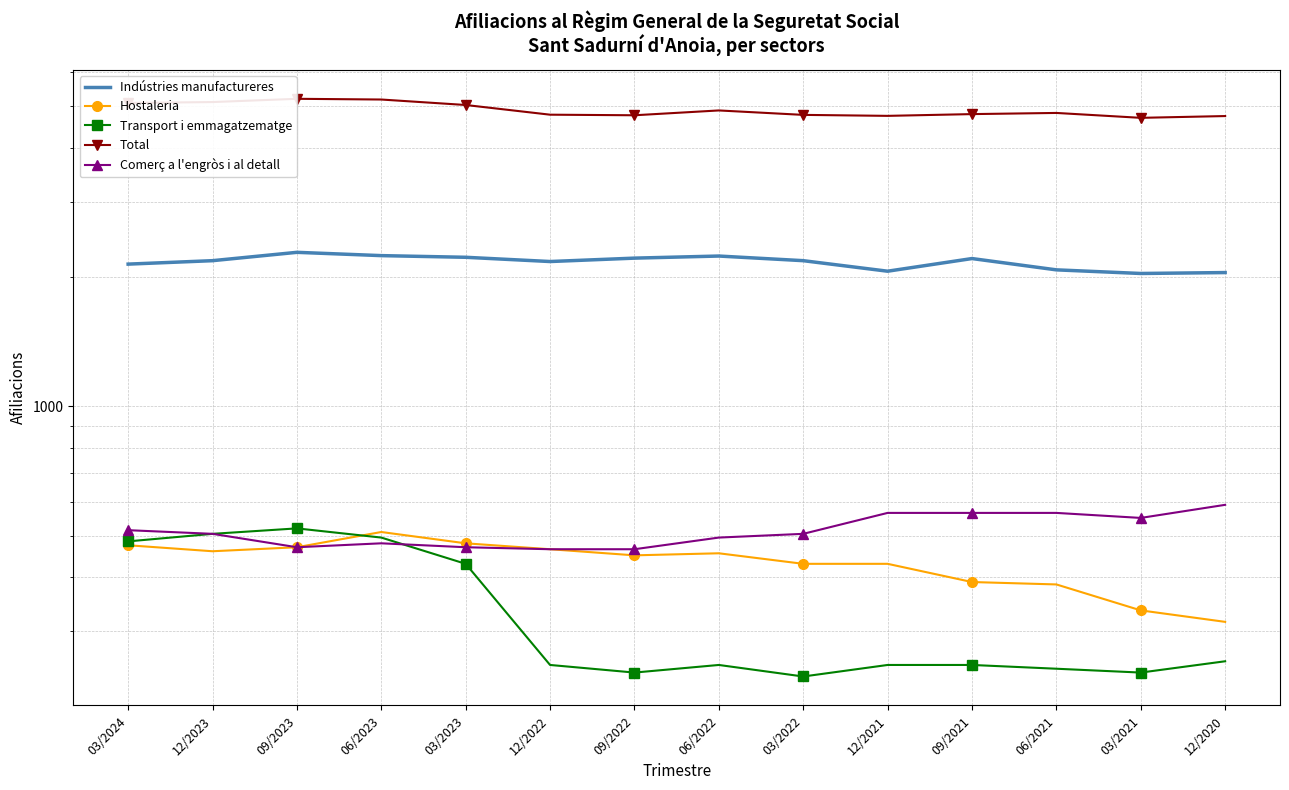

How many values in the Transport i emmagatzematge series exceed 250?

6